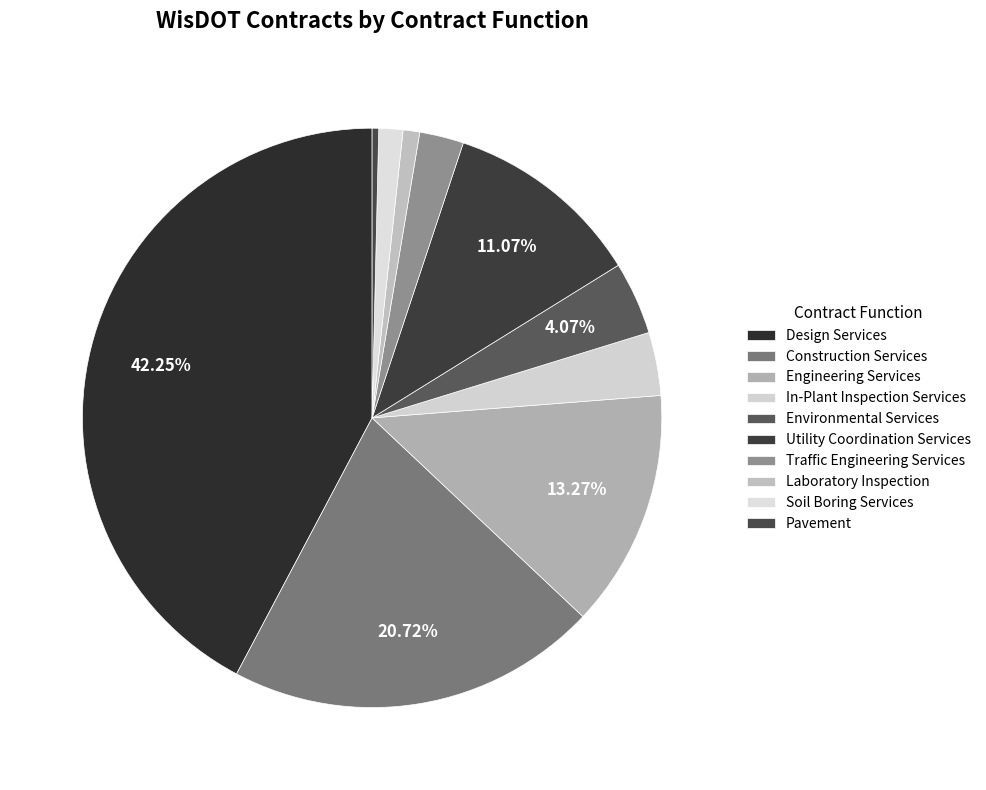

What is the largest slice in the pie chart?

Design Services